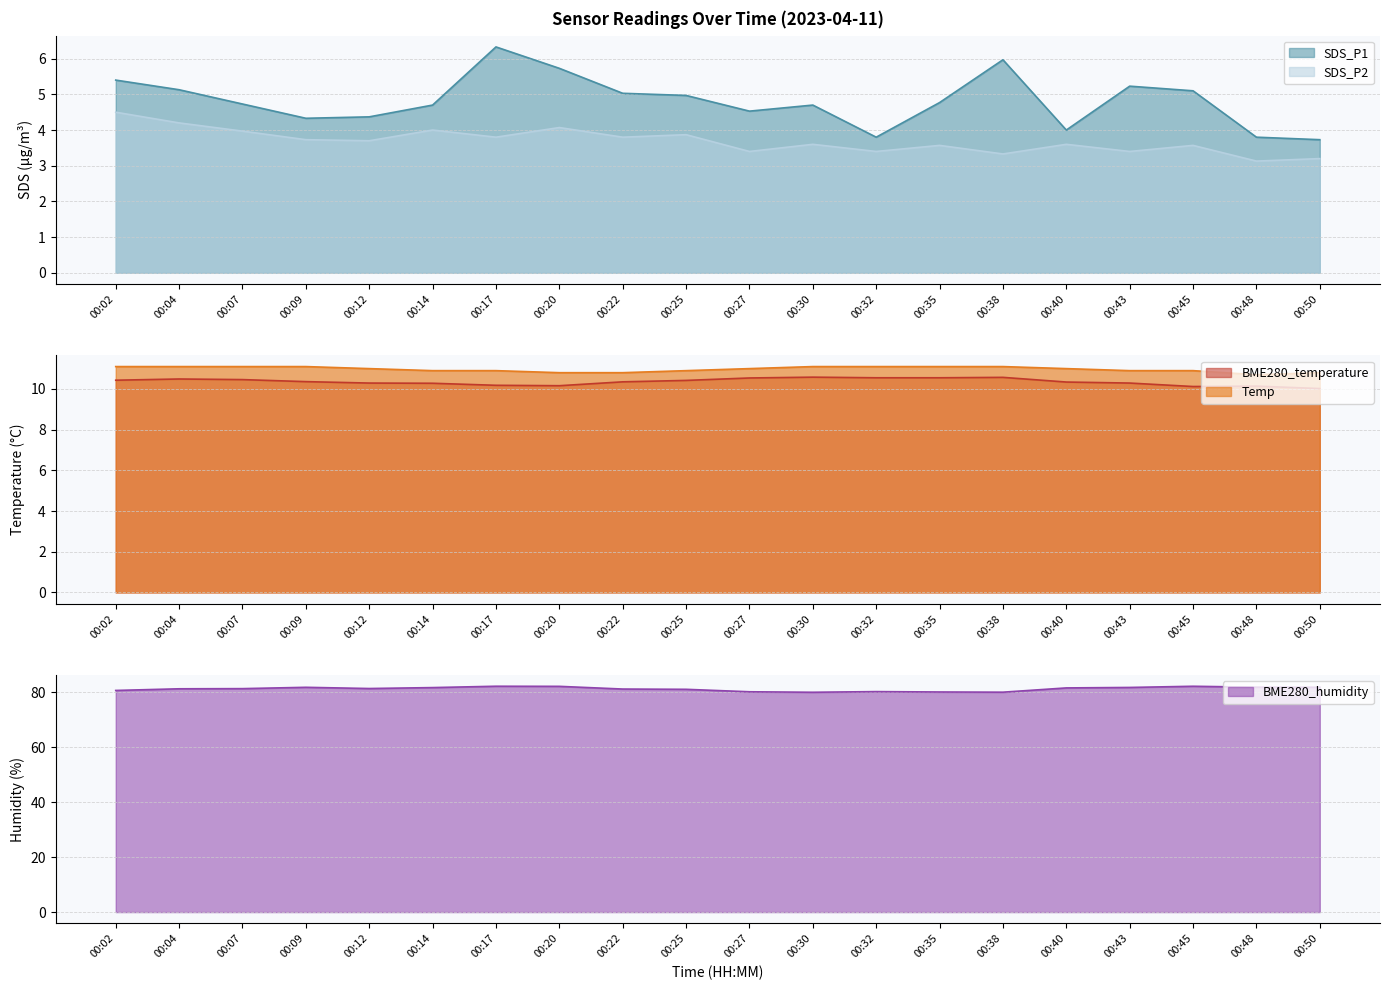

Is the value of BME280_humidity at 00:45 greater than the value of Temp at 00:12?

Yes